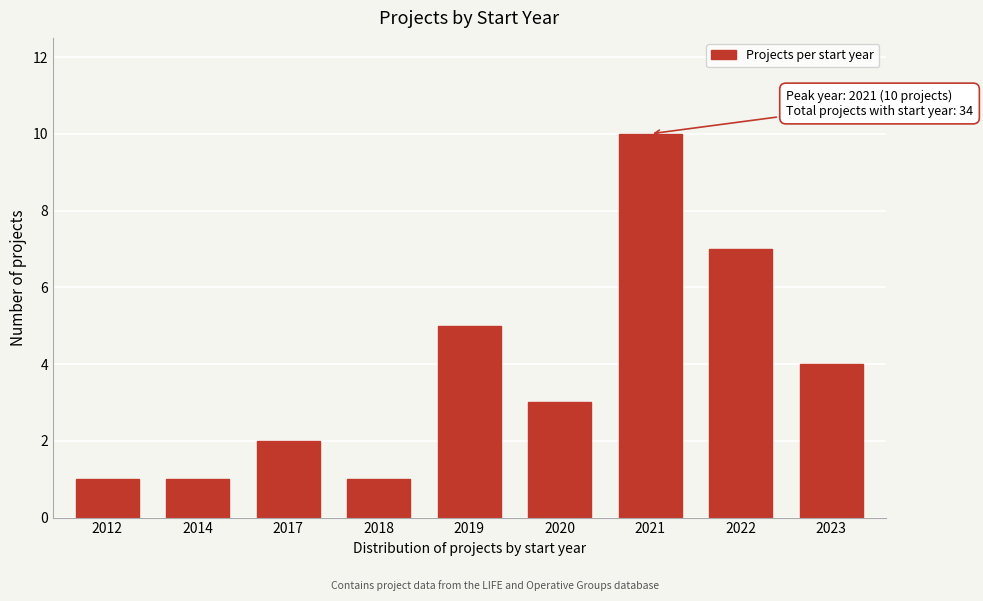

Reading left to right, extract all data points from this chart.

1	1	2	1	5	3	10	7	4